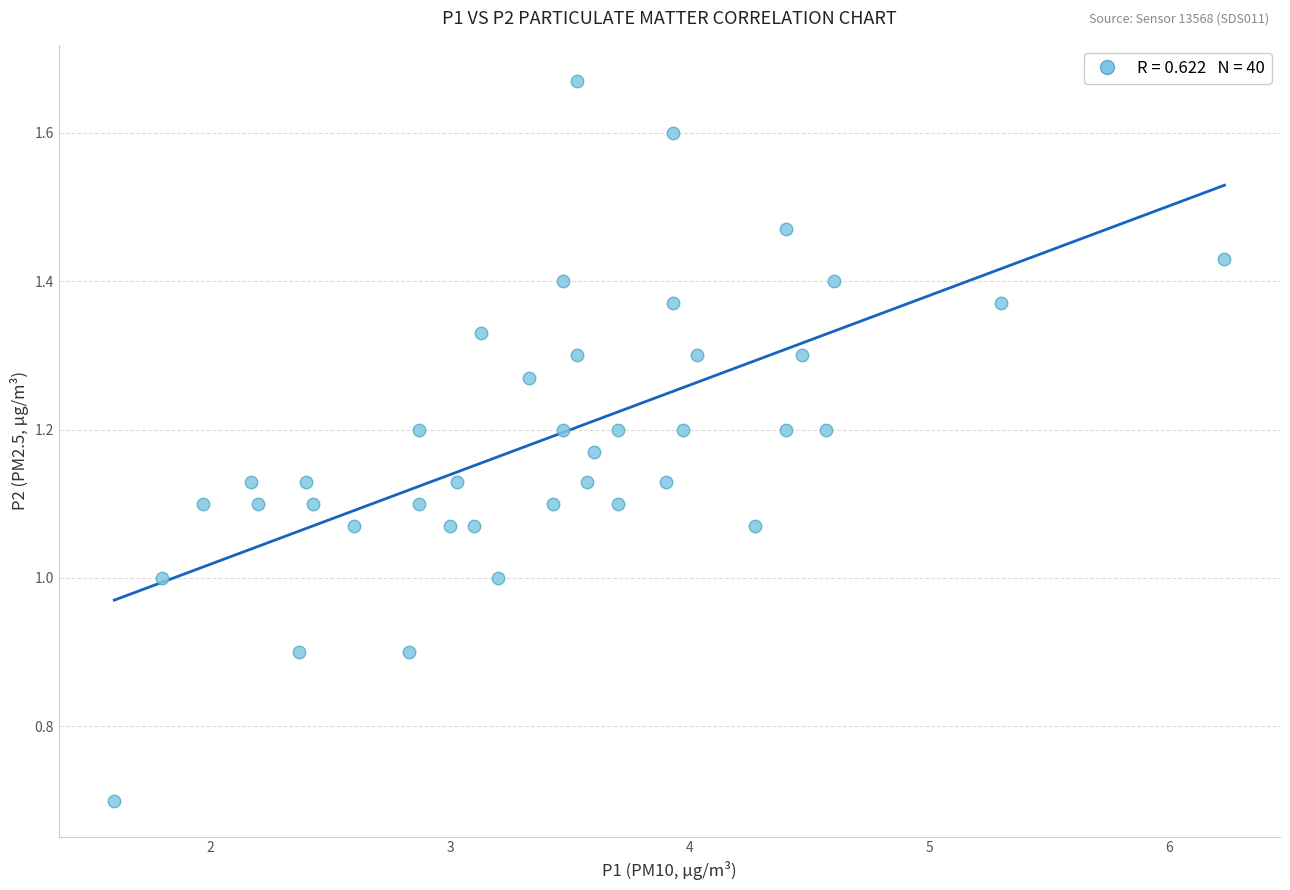

What is the range of Y values (max minus min)?

1.0